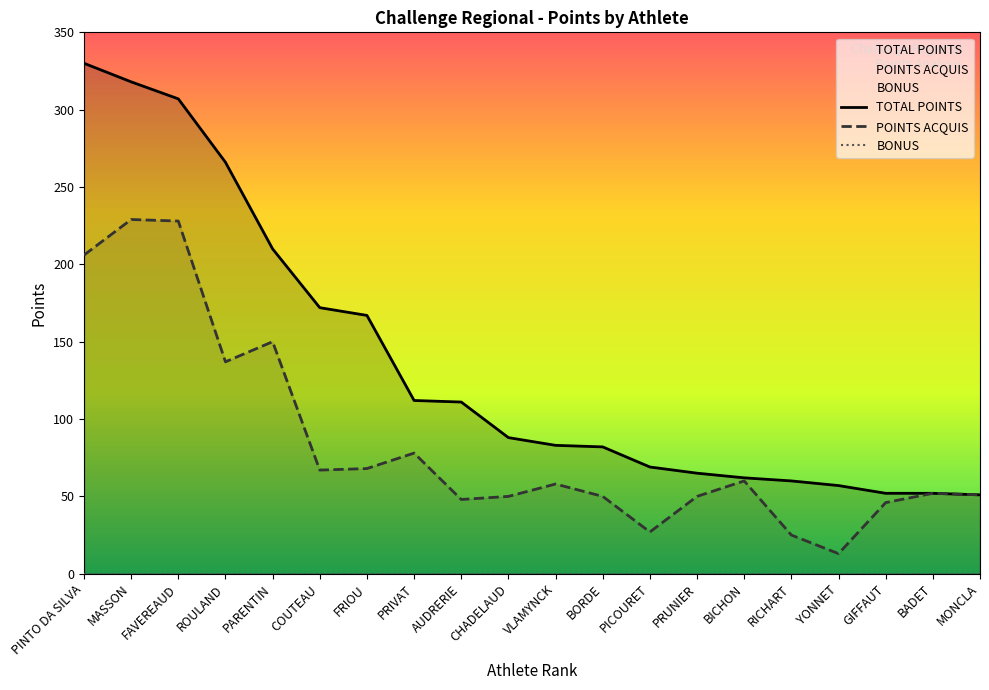

Which category has the lowest value across all series?

PINTO DA SILVA